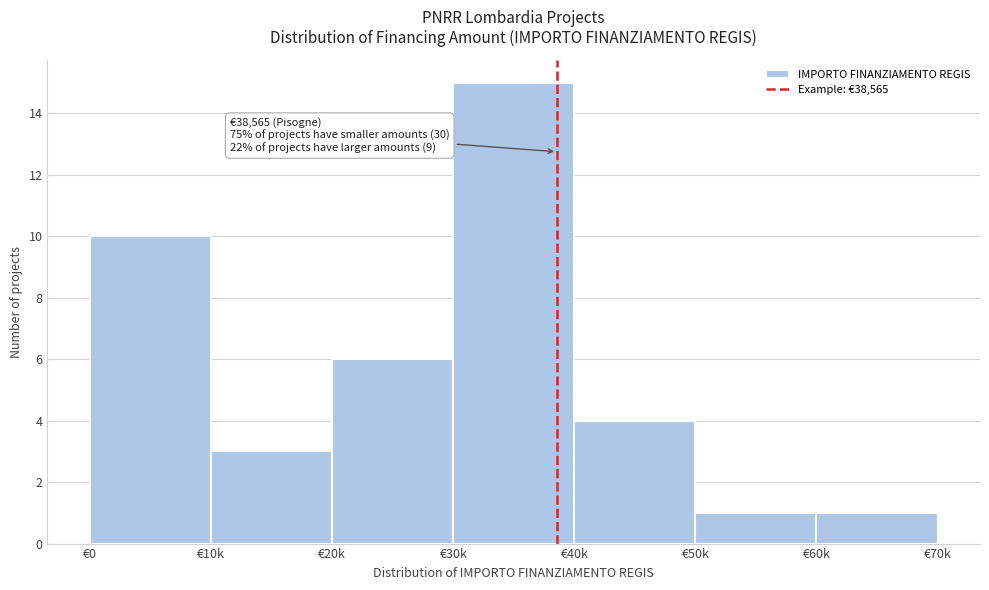

Reading left to right, transcribe all the data shown in this chart.

€0=10	€10k=3	€20k=6	€30k=15	€40k=4	€50k=1	€60k=1